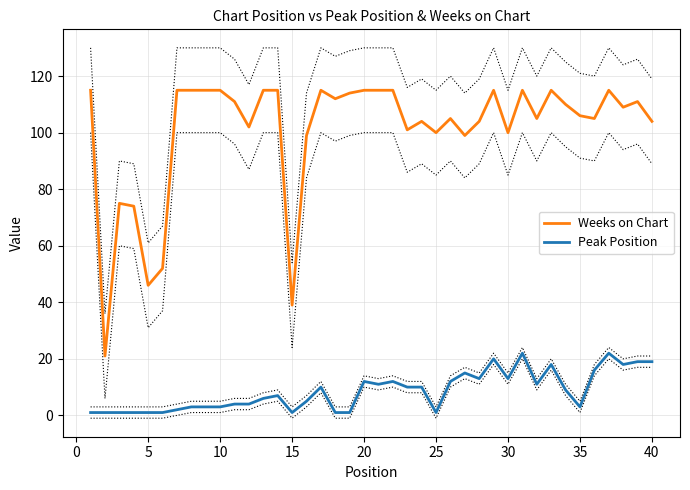

What is the highest value of the Weeks on Chart series?

115